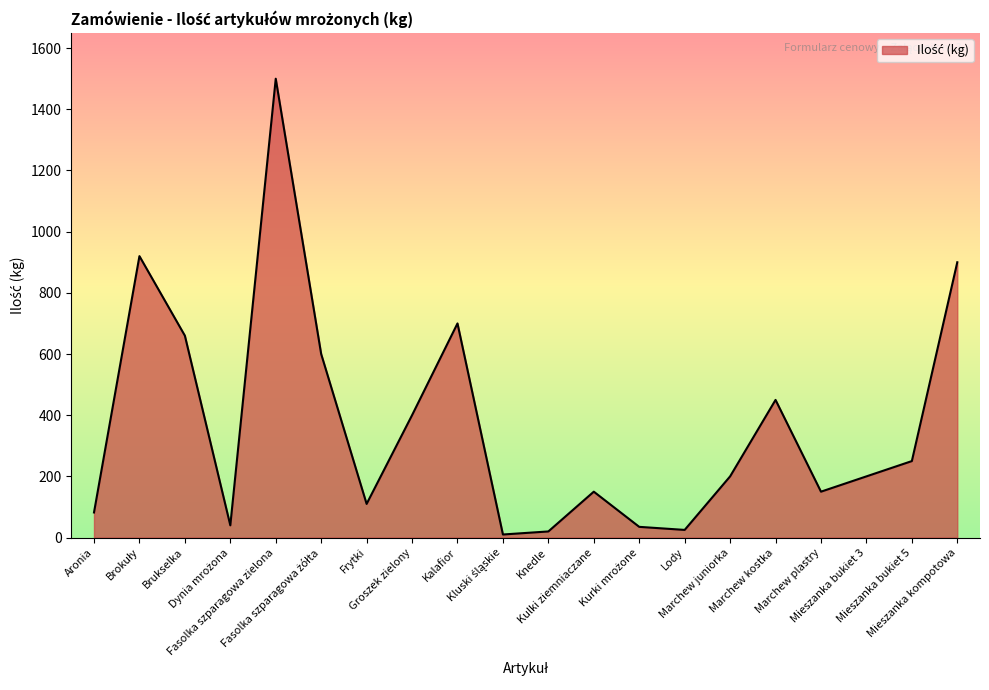

Count the number of data series in this chart.

1